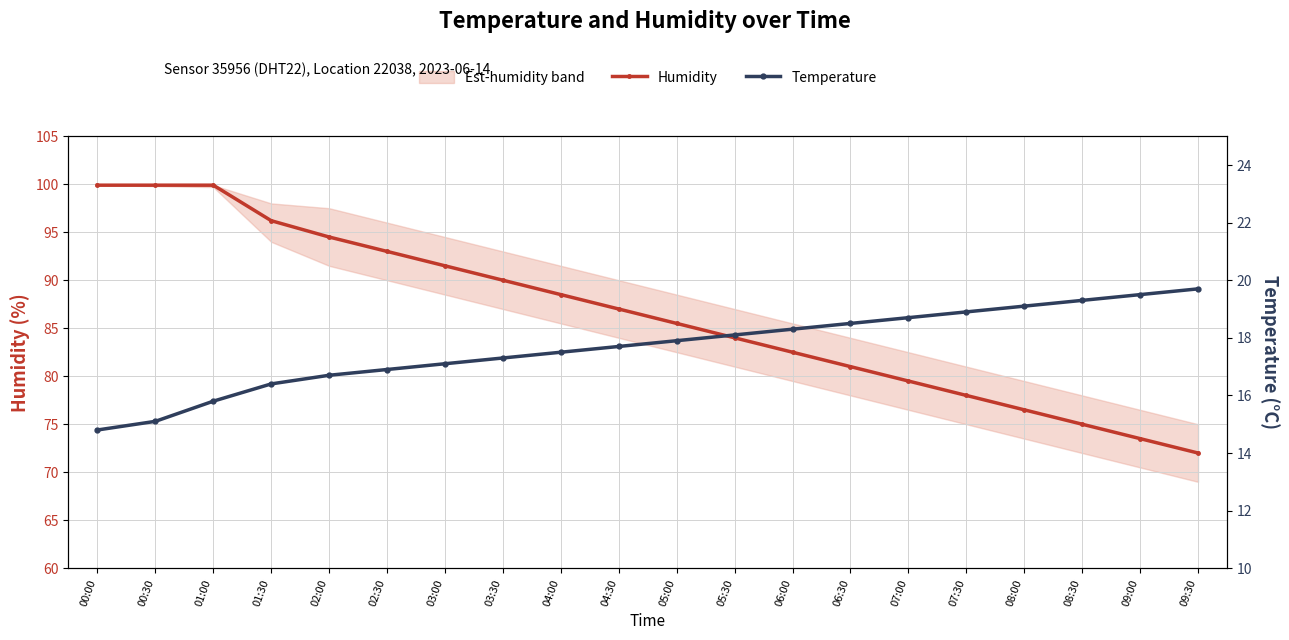

What is the sum of all Humidity values?

1727.9